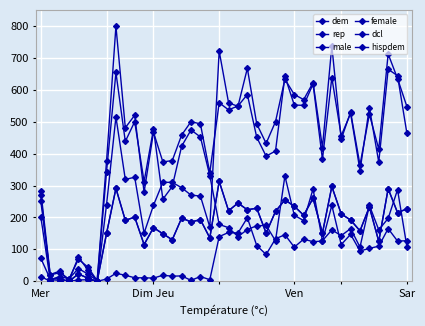

How many interior local peaks does the hispdem series have?

13